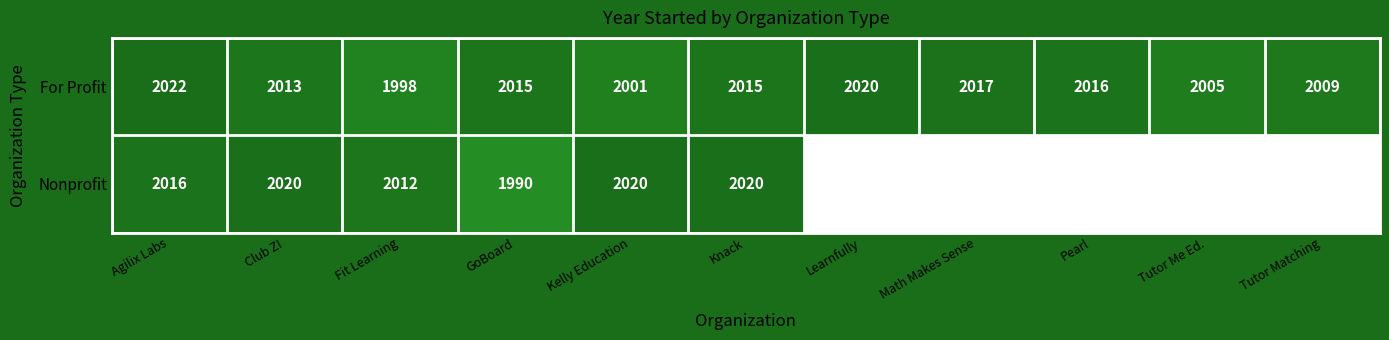

At which label is For Profit closest to 2010?

Tutor Matching